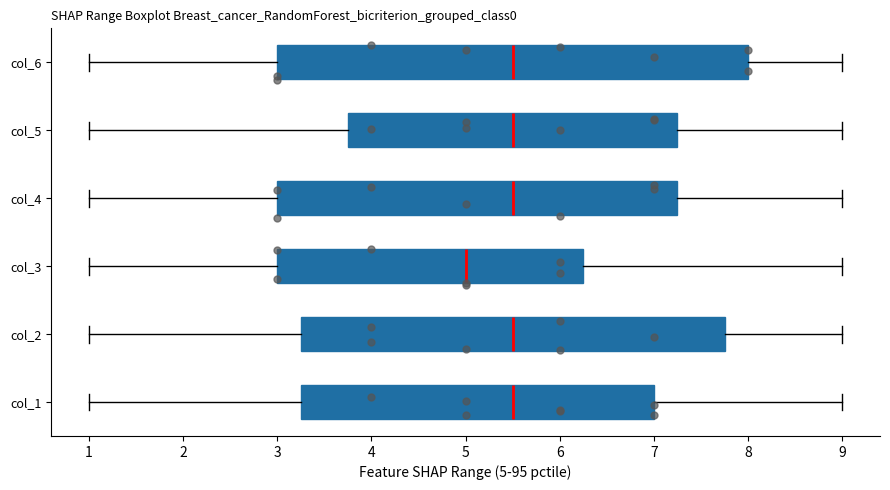

Where does the median line of the box for col_3 sit on the x-axis? The values are not printed on the chart, so give them approximately, as read against the axis.

5.0